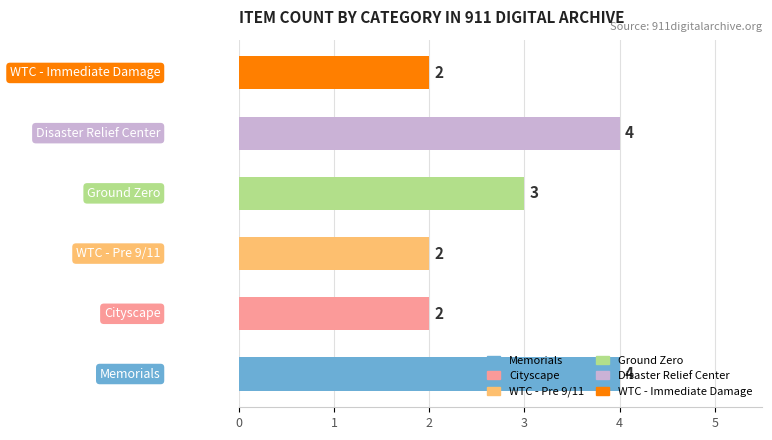

What is the minimum value shown in the chart?

2